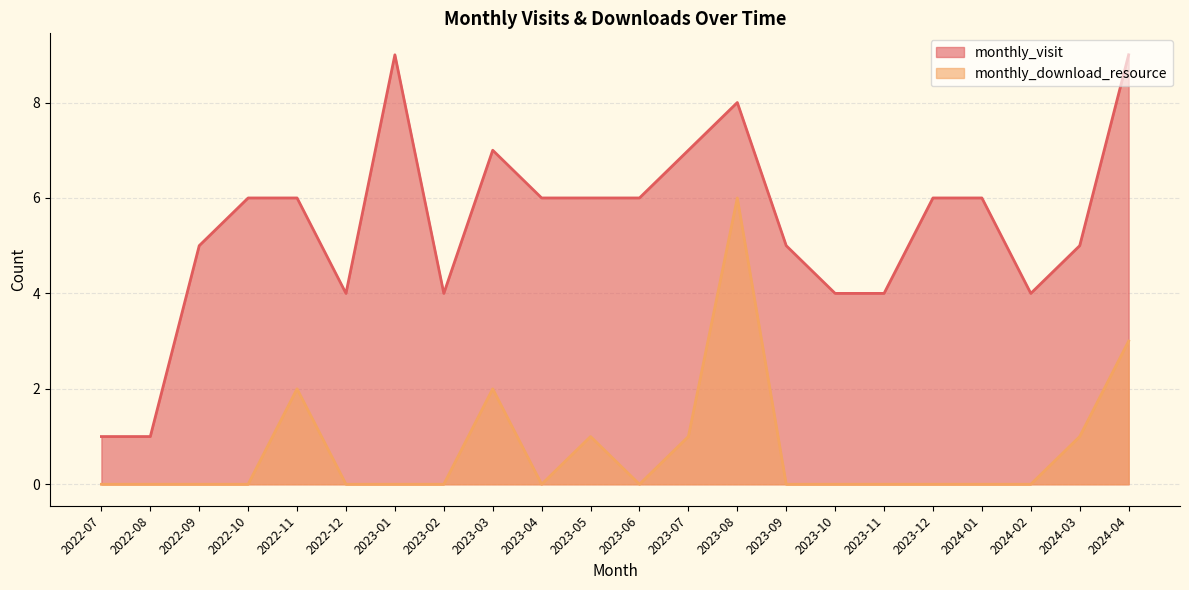

Rank the categories by monthly_visit value from highest to lowest.

2023-01, 2024-04, 2023-08, 2023-03, 2023-07, 2022-10, 2022-11, 2023-04, 2023-05, 2023-06, 2023-12, 2024-01, 2022-09, 2023-09, 2024-03, 2022-12, 2023-02, 2023-10, 2023-11, 2024-02, 2022-07, 2022-08